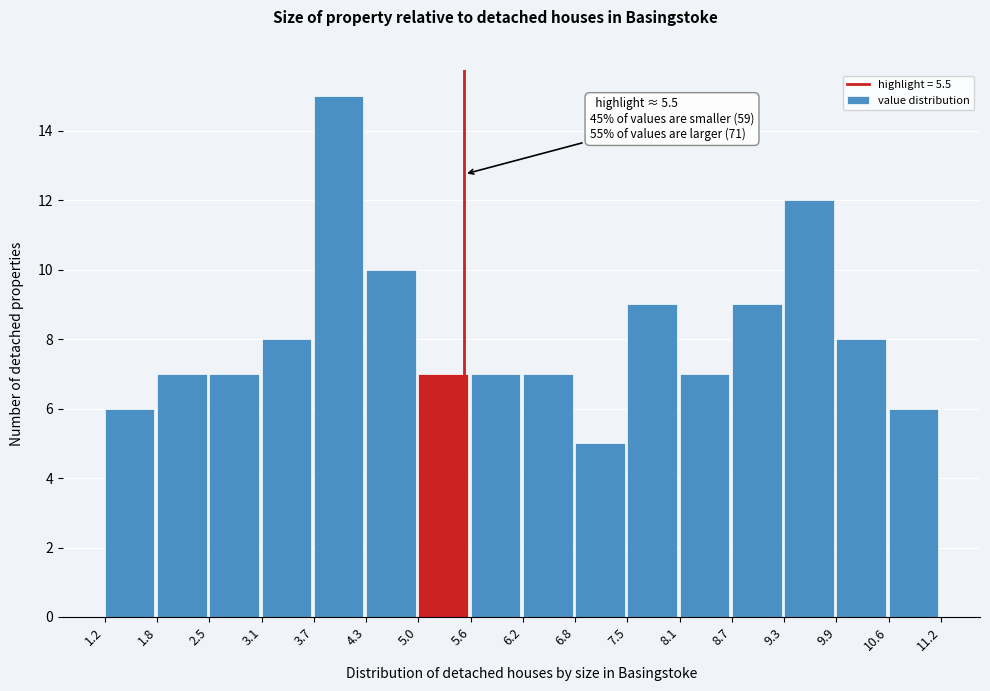

Over which range of the x-axis is the bar tallest?

3.7 to 4.3